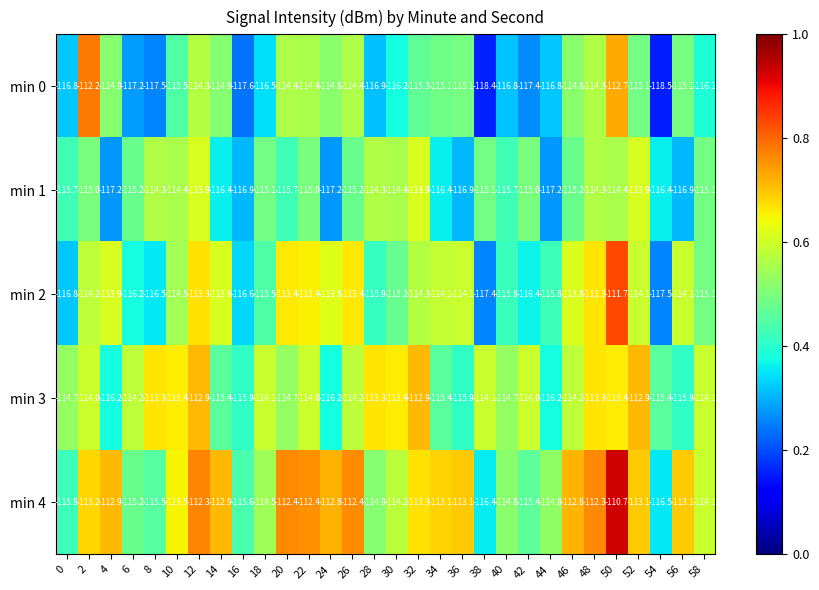

Is it true that min 2 equals 0.2 at 8?

False